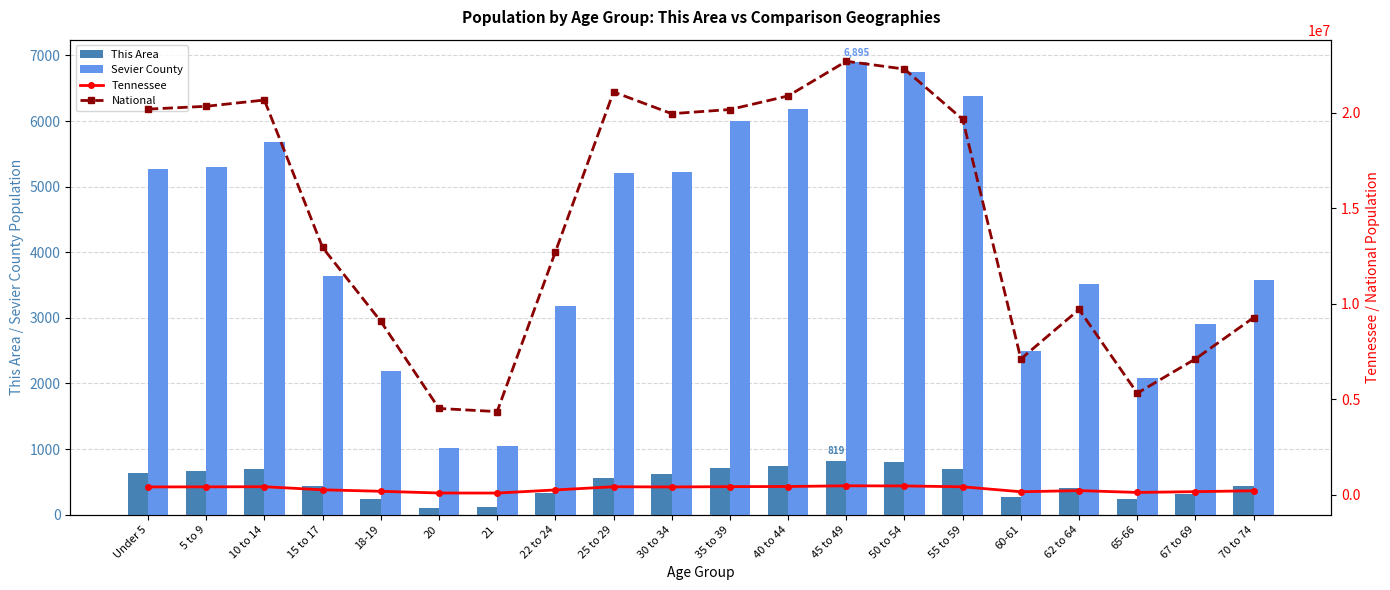

What is the spread (max minus min) of values at Under 5?

20200727